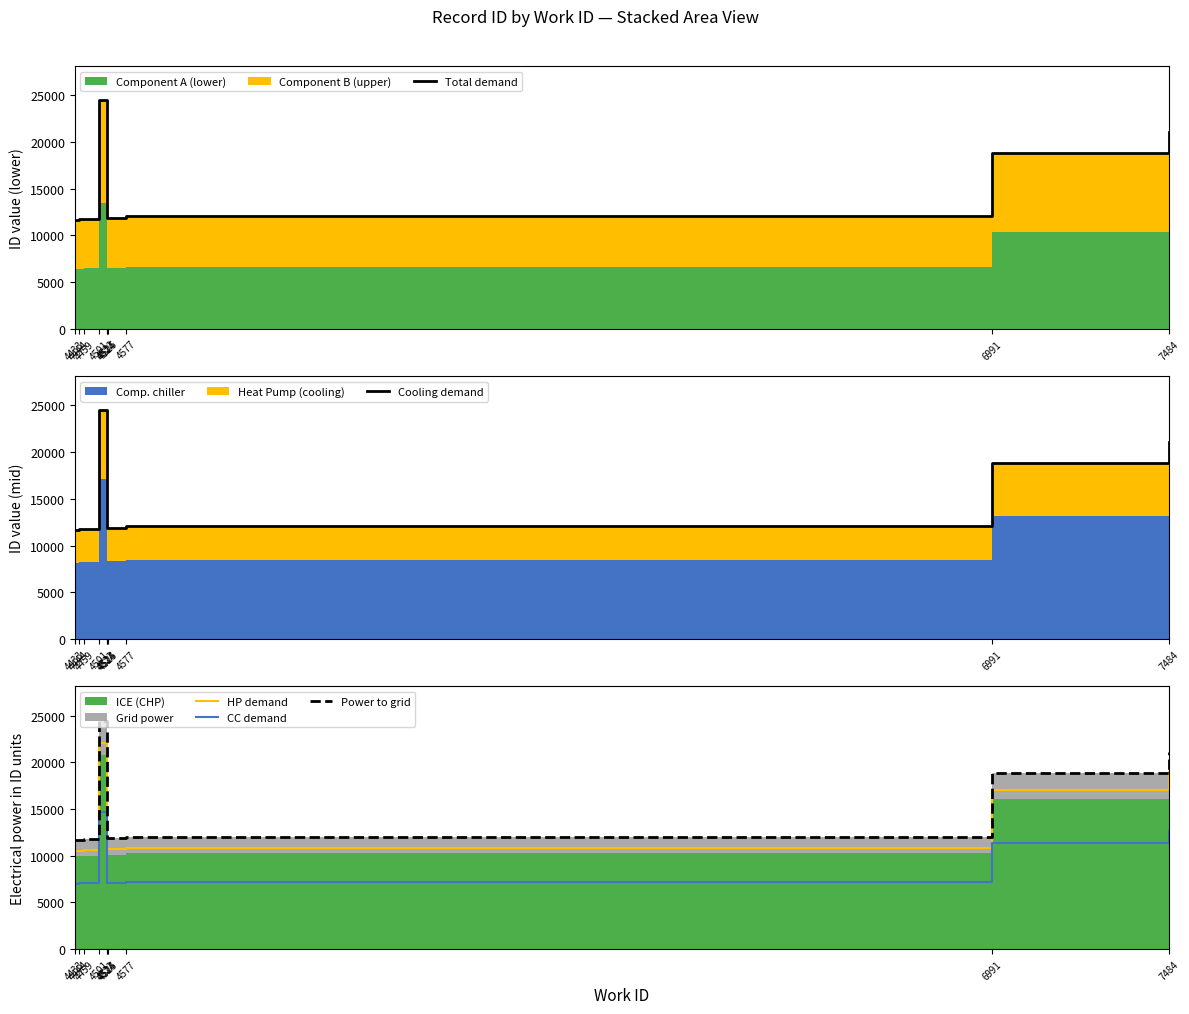

At which label does CC demand reach its peak?

4501